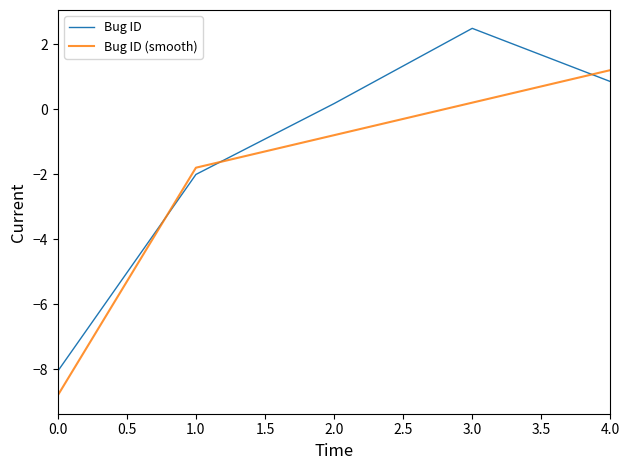

How many lines are shown in the chart?

2